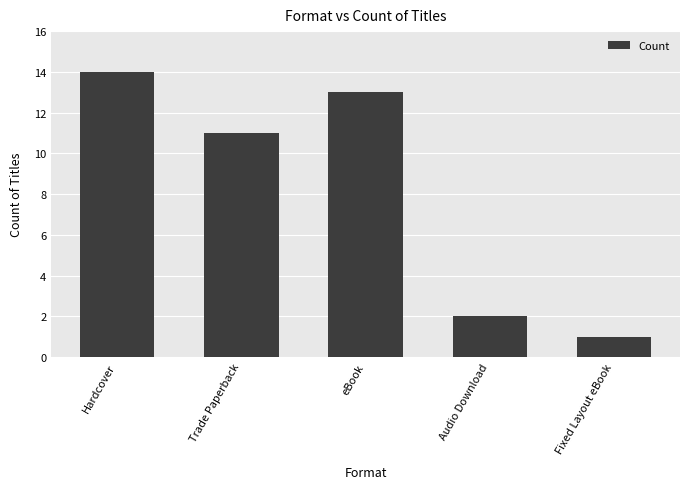

What position from the left is Audio Download?

4